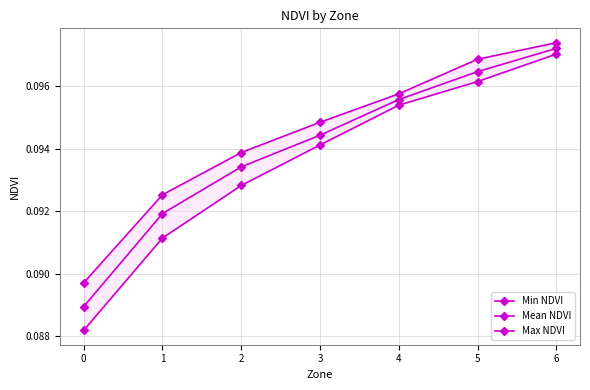

Does the chart have visible grid lines?

Yes